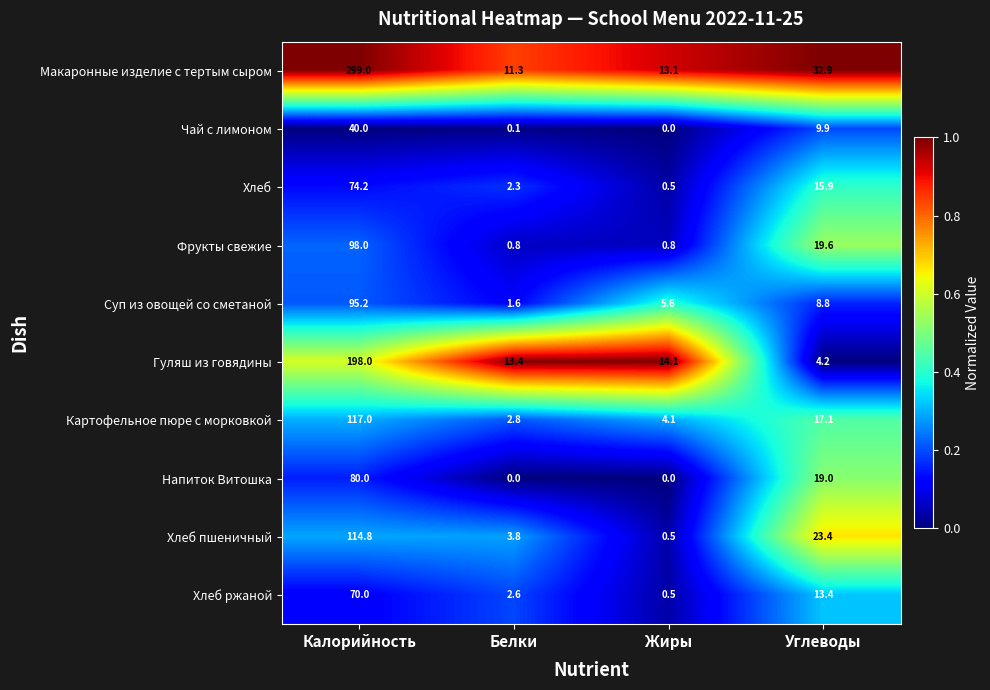

What is the sum of all Хлеб values?

92.9